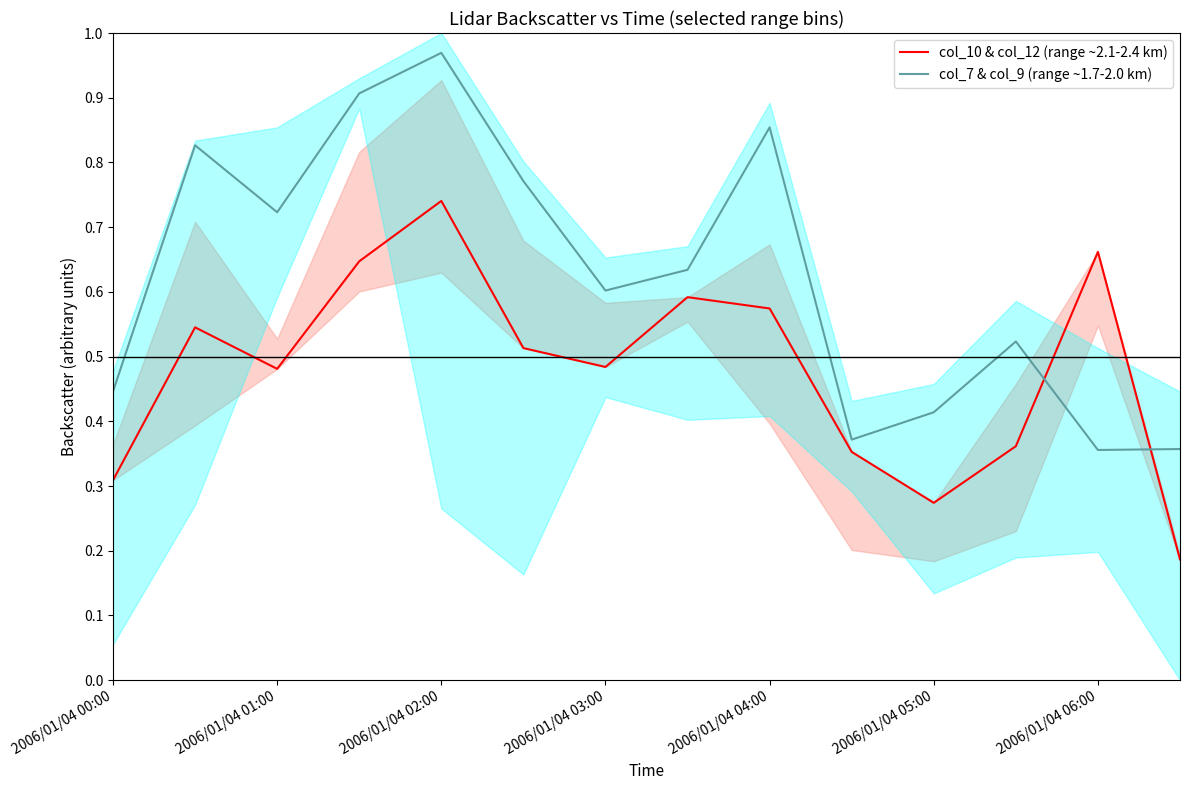

List the series in order of their peak value, lowest first.

col_10 & col_12 (range ~2.1-2.4 km), col_7 & col_9 (range ~1.7-2.0 km)